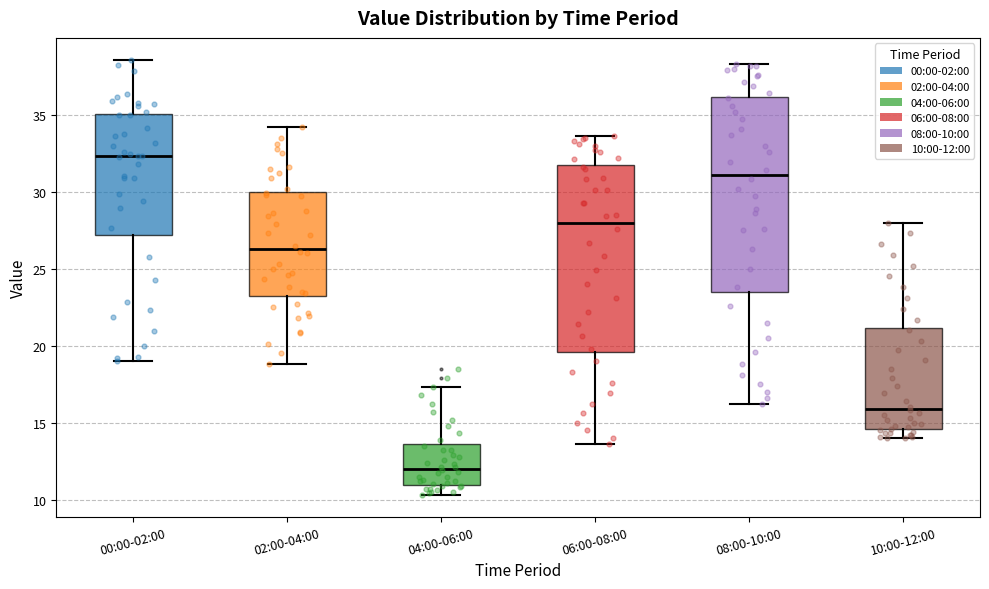

Where does the lower whisker of the box for 02:00-04:00 end on the y-axis? The values are not printed on the chart, so give them approximately, as read against the axis.

19.0